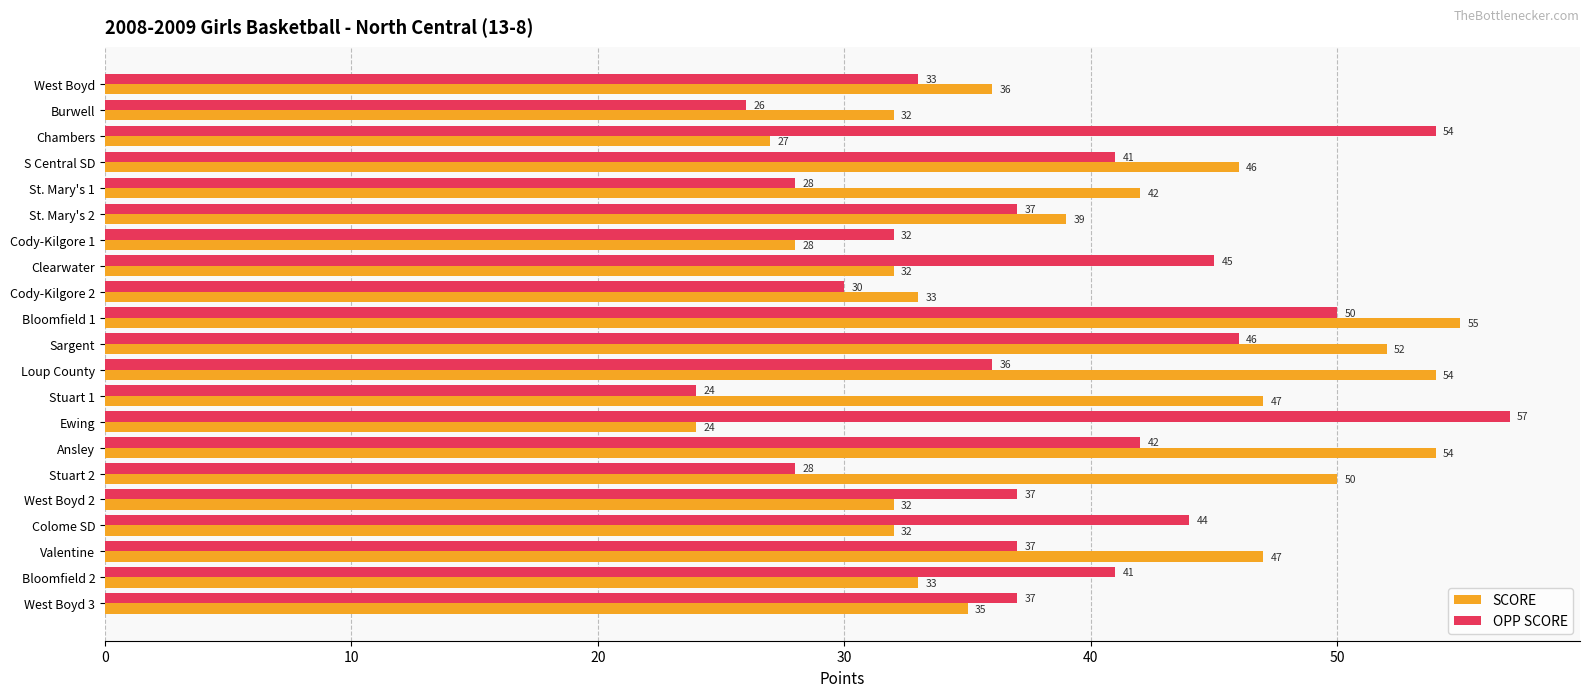

Which series has the largest total across all categories?

SCORE